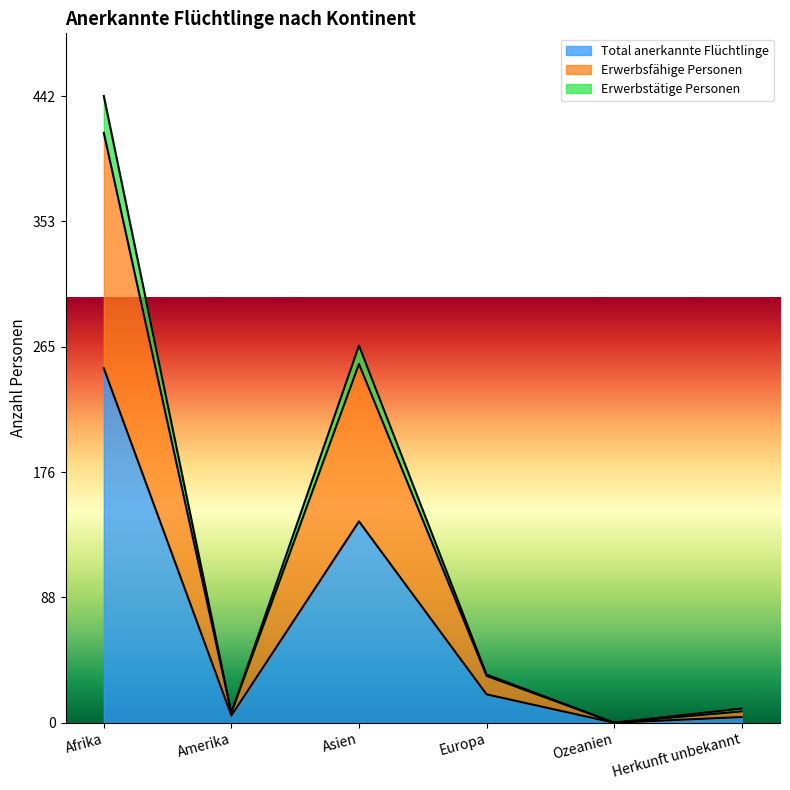

Which series changed the most between Amerika and Ozeanien?

Erwerbsfähige Personen